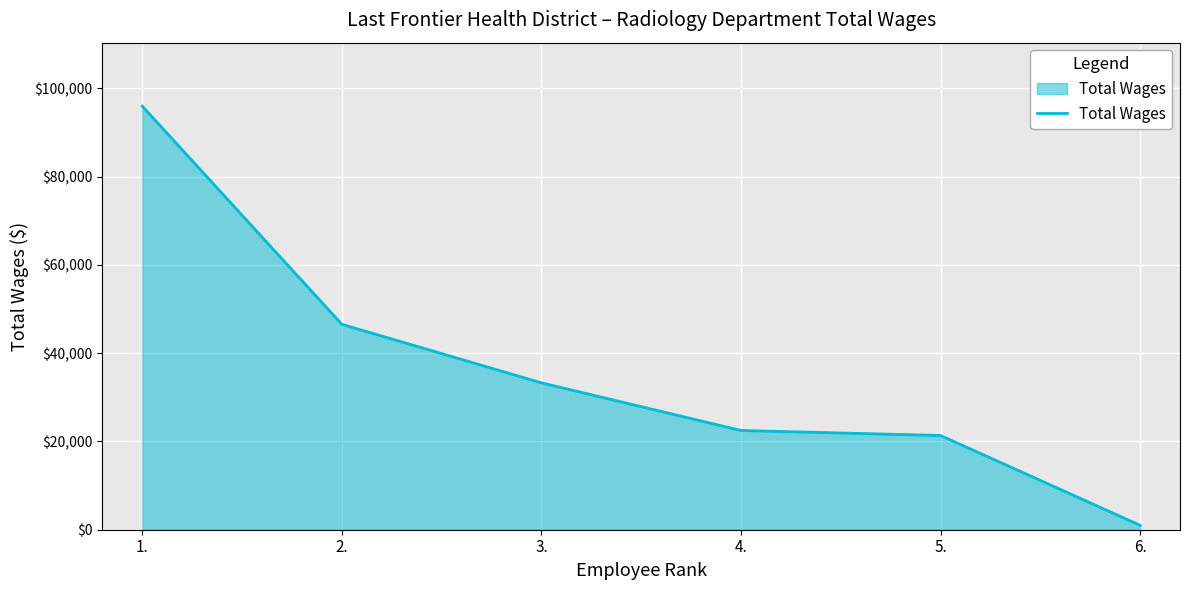

Reading right to left, transcribe all the data shown in this chart.

1003	21345	22483	33272	46527	95945